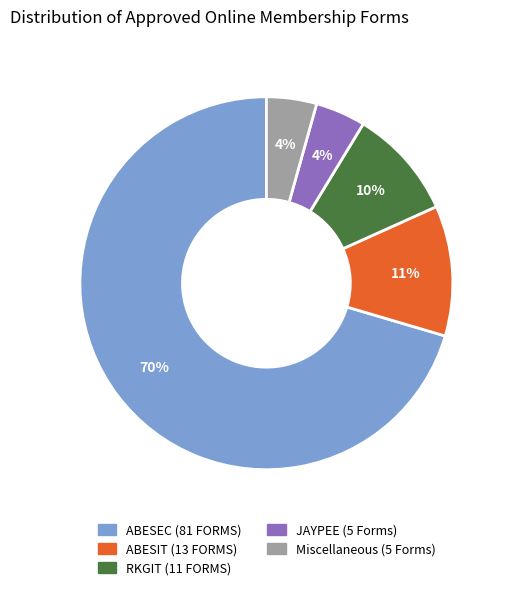

Which category accounts for the majority?

ABESEC (81 FORMS)